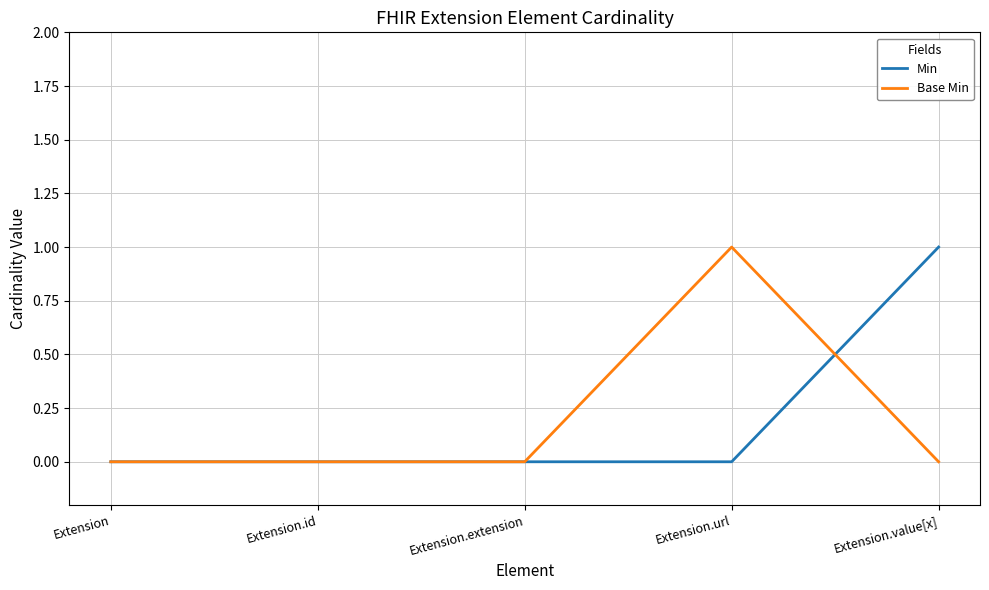

The value of Min at Extension.extension is 1. True or false?

False